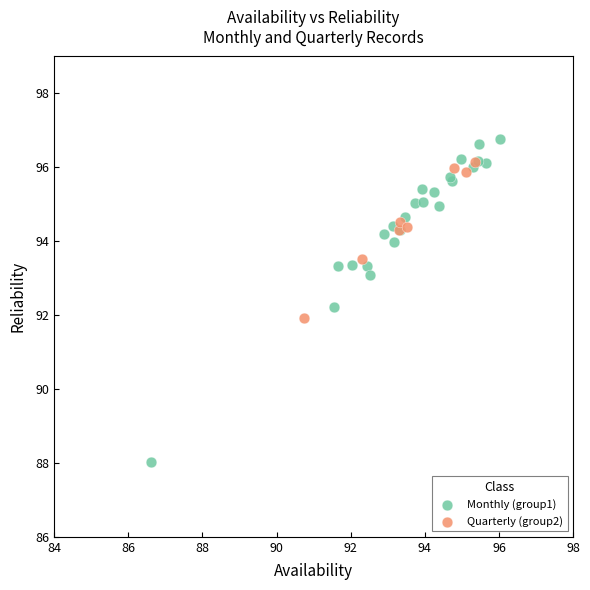

Which series reaches the minimum Y coordinate?

Monthly (group1)